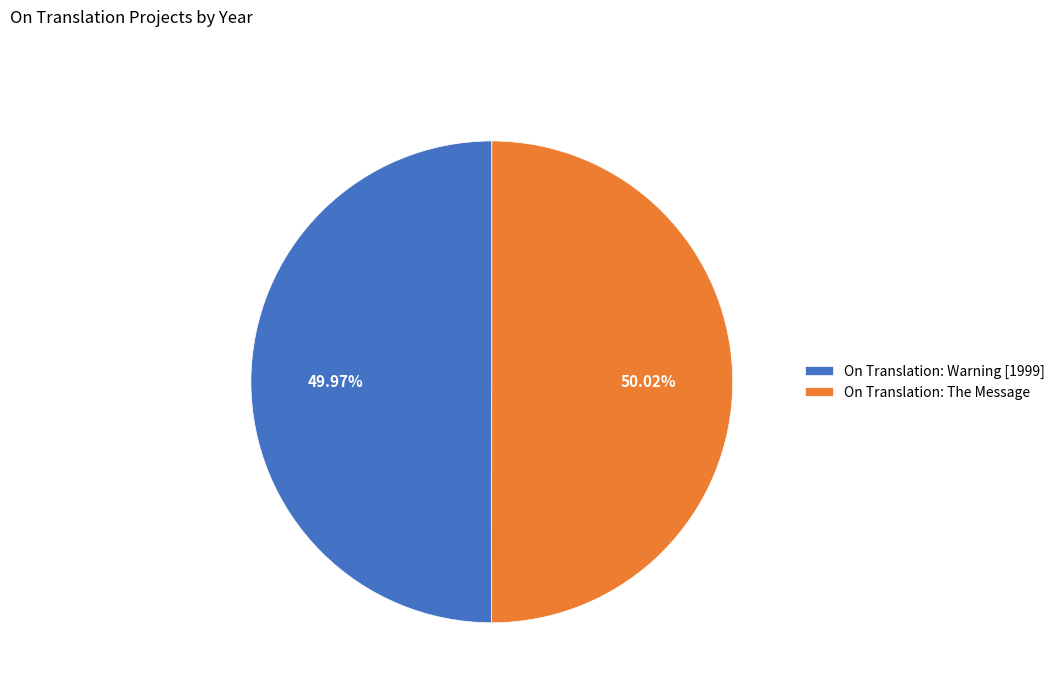

What is the ratio of the value at On Translation: The Message to the value at On Translation: Warning [1999]?

1.0